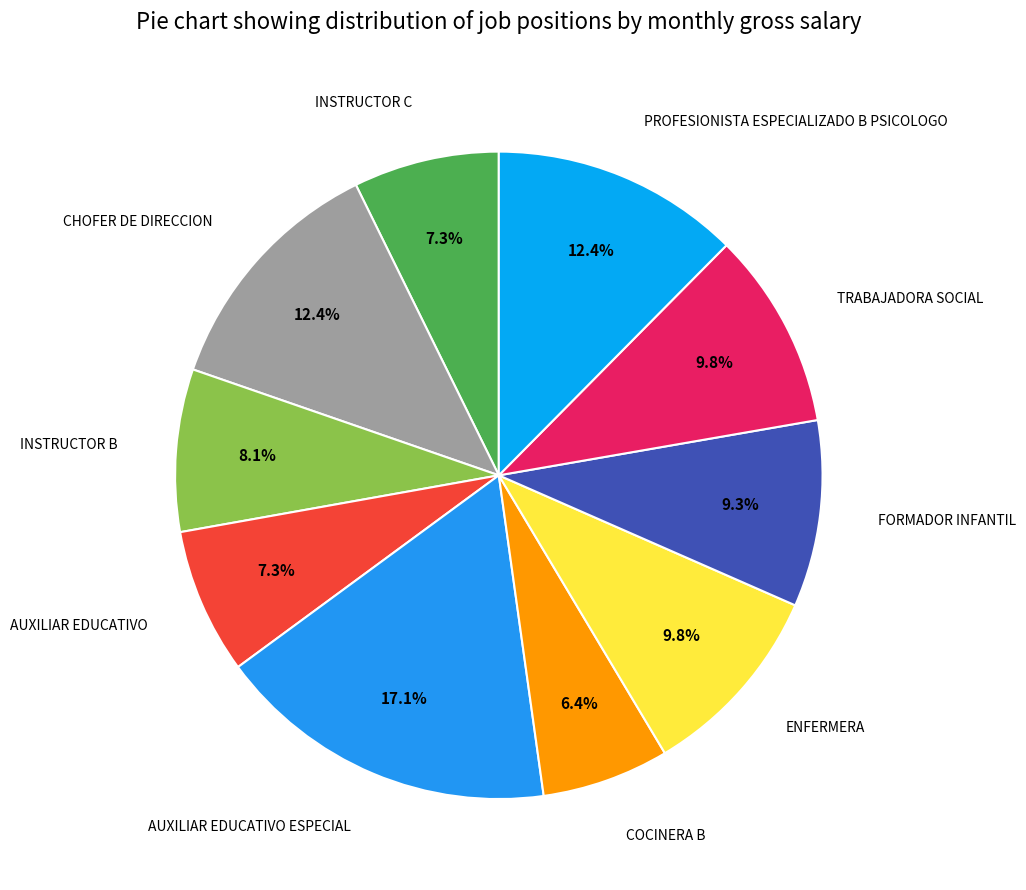

To the nearest percent, what is the difference between the largest and smallest slice percentages?

11%